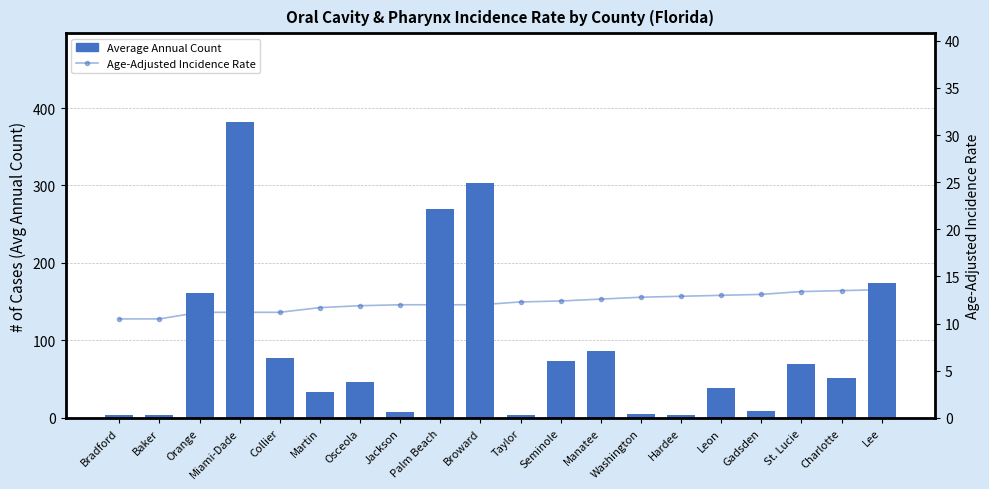

At which category is the sum across all series the highest?

Miami-Dade